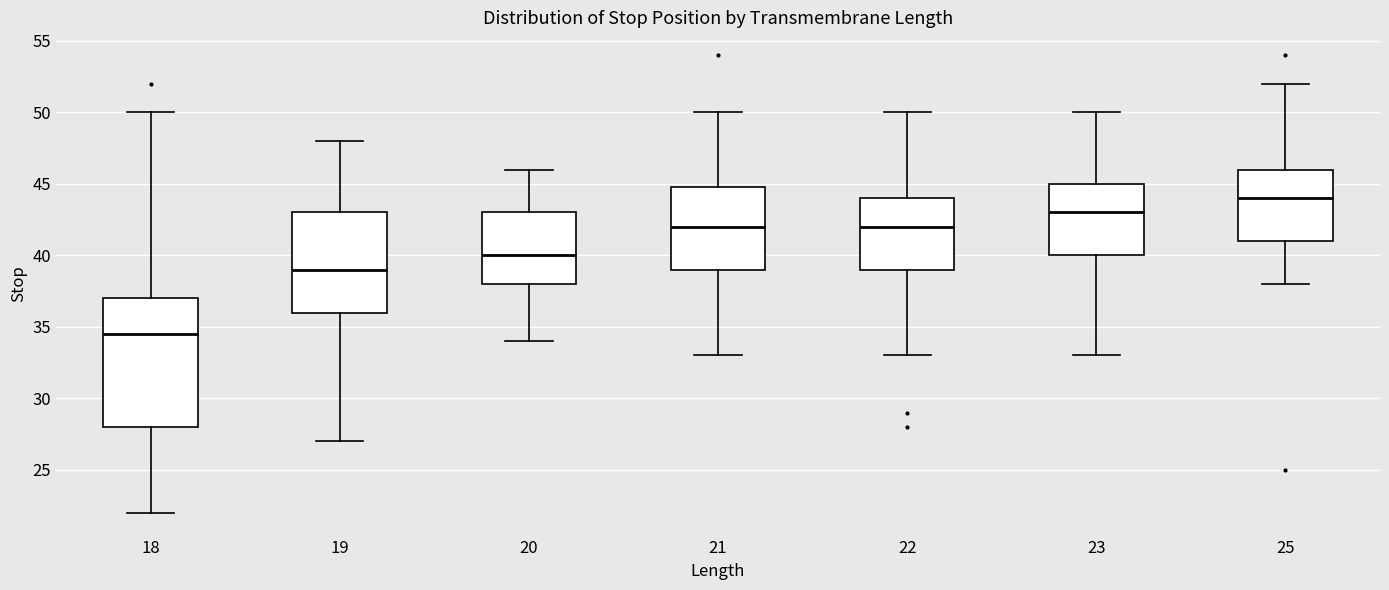

Where does the upper whisker of the box at x = 23 end on the y-axis? The values are not printed on the chart, so give them approximately, as read against the axis.

50.0